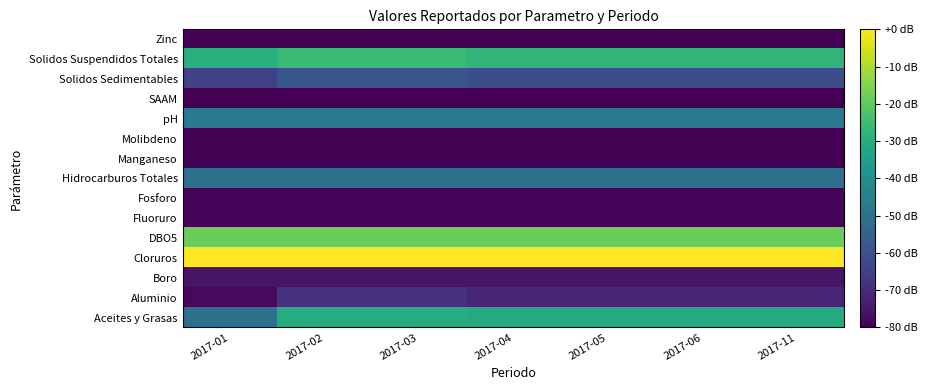

Rank the series by their maximum value, from lowest to highest.

Molibdeno, Manganeso, Zinc, SAAM, Fluoruro, Fosforo, Boro, Aluminio, Solidos Sedimentables, Hidrocarburos Totales, pH, Aceites y Grasas, Solidos Suspendidos Totales, DBO5, Cloruros